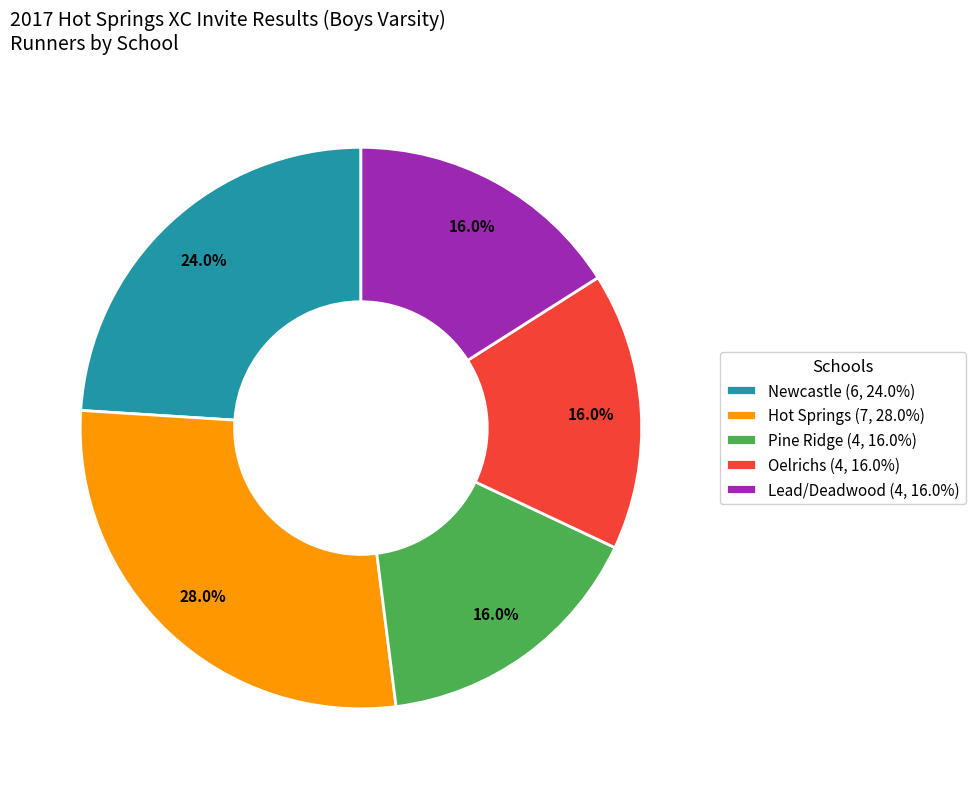

Approximately how many times larger is the value at Lead/Deadwood (4, 16.0%) compared to Pine Ridge (4, 16.0%)?

1.0